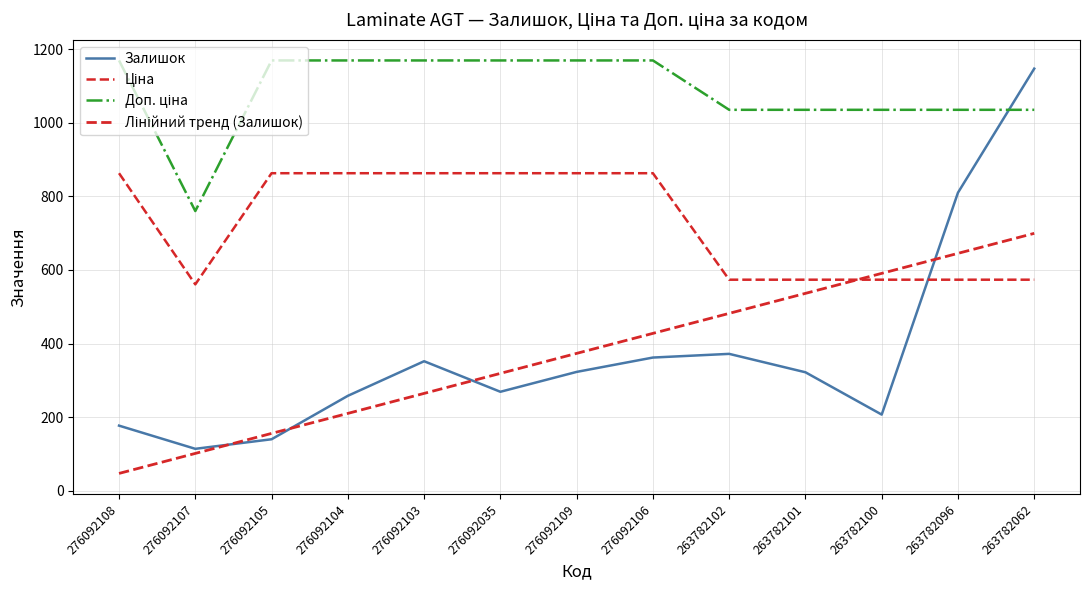

Reading left to right, transcribe all the data shown in this chart.

Залишок: 276092108=177.0	276092107=114.0	276092105=140.0	276092104=258.0	276092103=352.0	276092035=269.0	276092109=323.0	276092106=362.0	263782102=372.0	263782101=322.0	263782100=207.0	263782096=810.0	263782062=1147.0
Ціна: 276092108=862.8	276092107=560.8	276092105=862.8	276092104=862.8	276092103=862.8	276092035=862.8	276092109=862.8	276092106=862.8	263782102=573.5	263782101=573.5	263782100=573.5	263782096=573.5	263782062=573.5
Доп. ціна: 276092108=1169.2	276092107=760.0	276092105=1169.2	276092104=1169.2	276092103=1169.2	276092035=1169.2	276092109=1169.2	276092106=1169.2	263782102=1035.1	263782101=1035.1	263782100=1035.1	263782096=1035.1	263782062=1035.1
Лінійний тренд (Залишок): 276092108=47.2	276092107=101.5	276092105=155.9	276092104=210.2	276092103=264.6	276092035=319.0	276092109=373.3	276092106=427.7	263782102=482.0	263782101=536.4	263782100=590.7	263782096=645.1	263782062=699.5